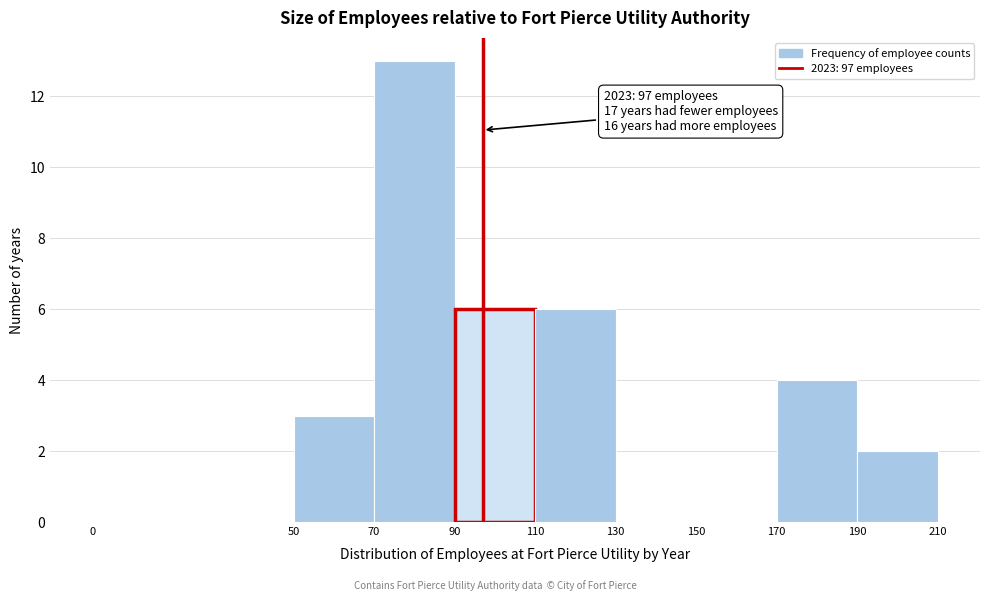

Over which range of the x-axis is the bar tallest?

70 to 90